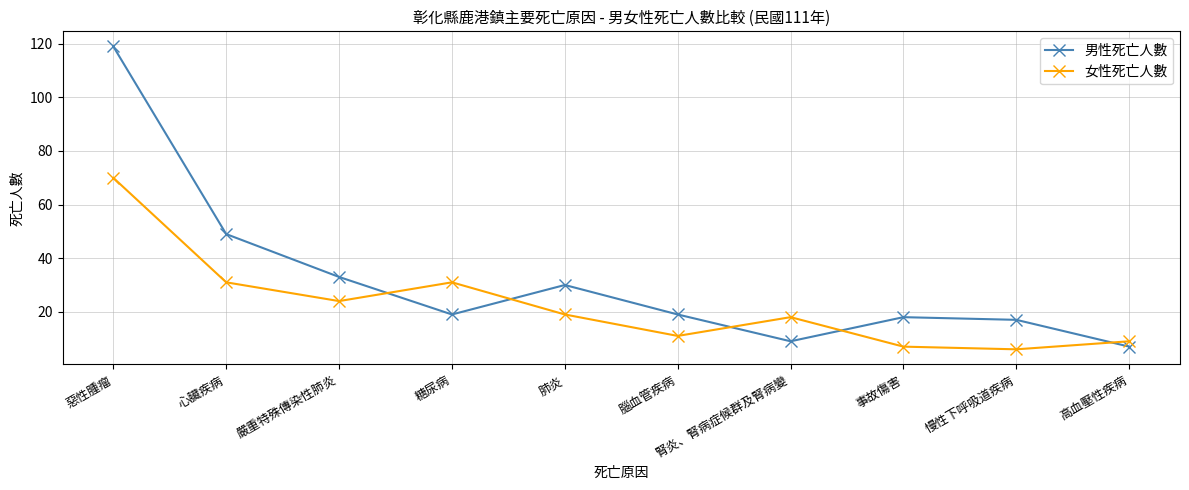

The 男性死亡人數 series shows 119 at 惡性腫瘤. True or false?

True